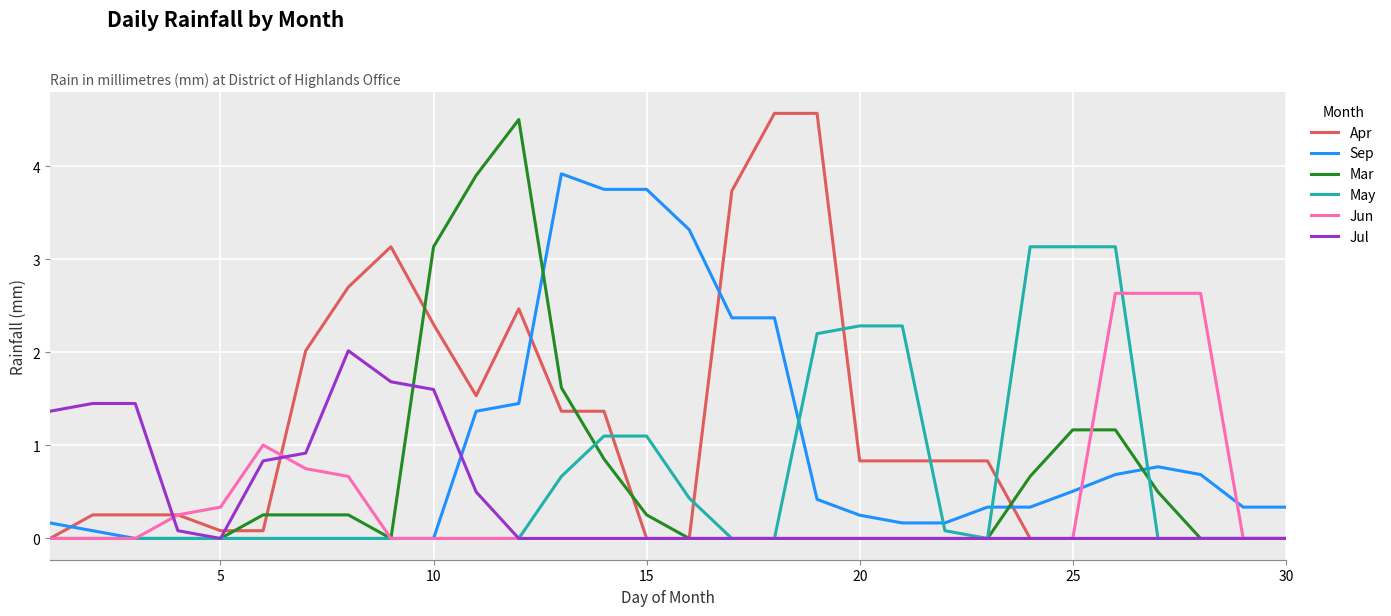

What is the greatest value displayed?

4.6